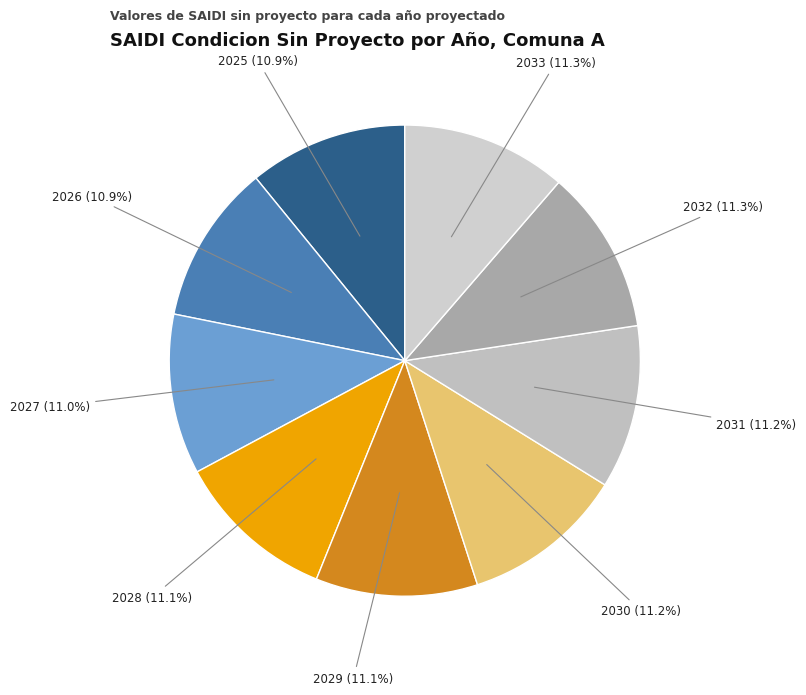

How many slices are in this pie chart?

9